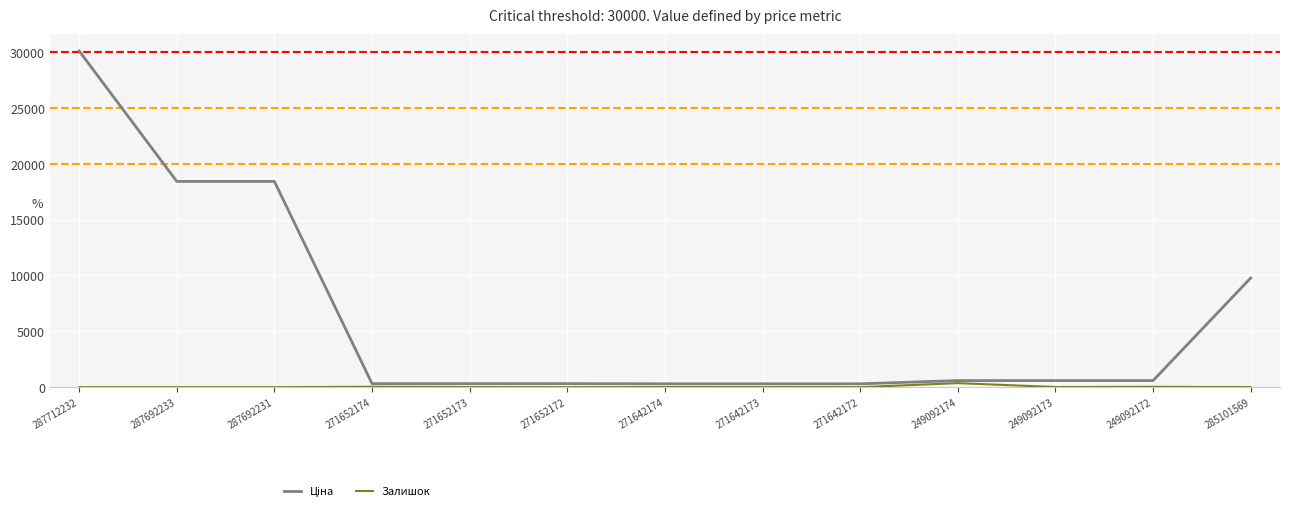

How many distinct data groups are displayed?

2